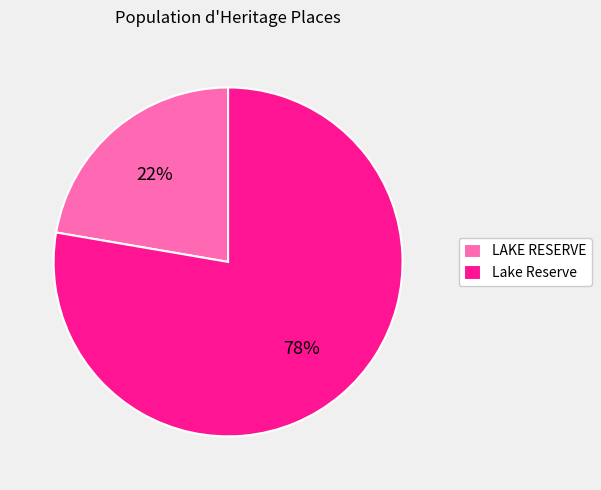

To the nearest percent, what is the average slice percentage?

50%